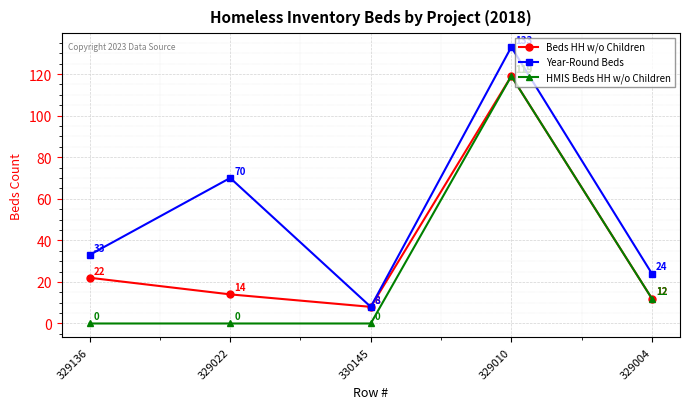

What is the sum of the HMIS Beds HH w/o Children values at 329136 and 329004?

12